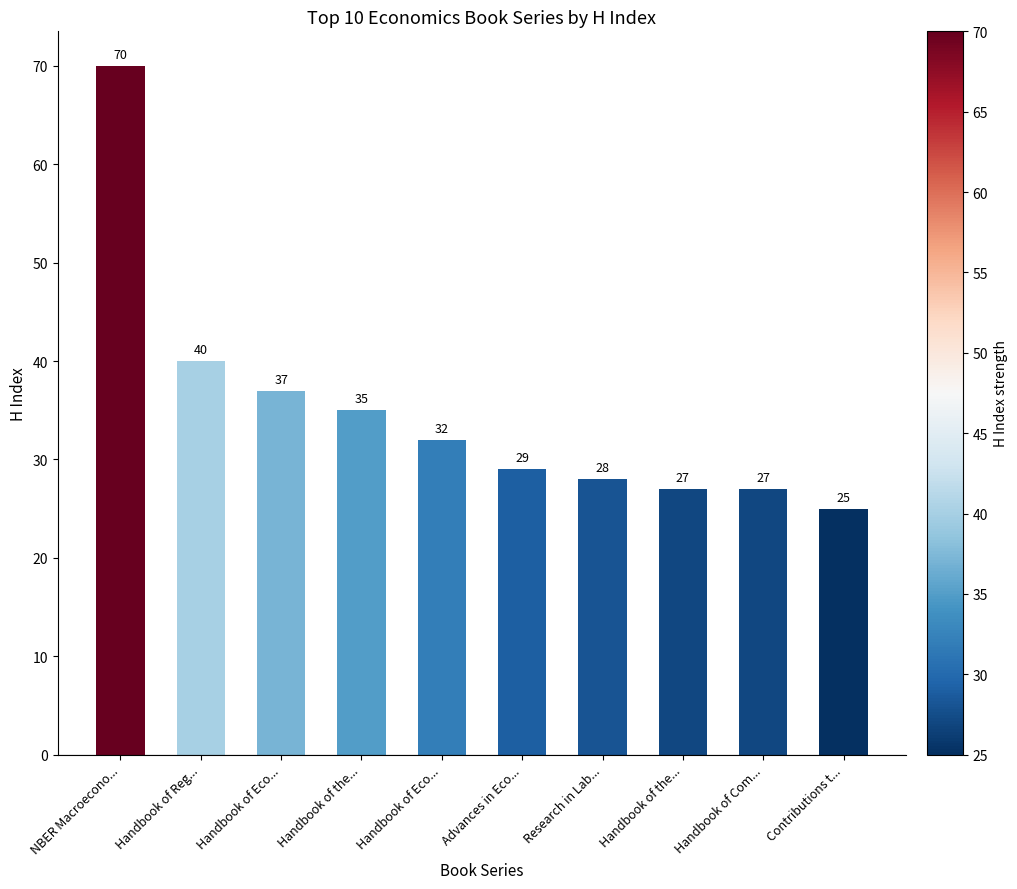

How many distinct data groups are displayed?

1